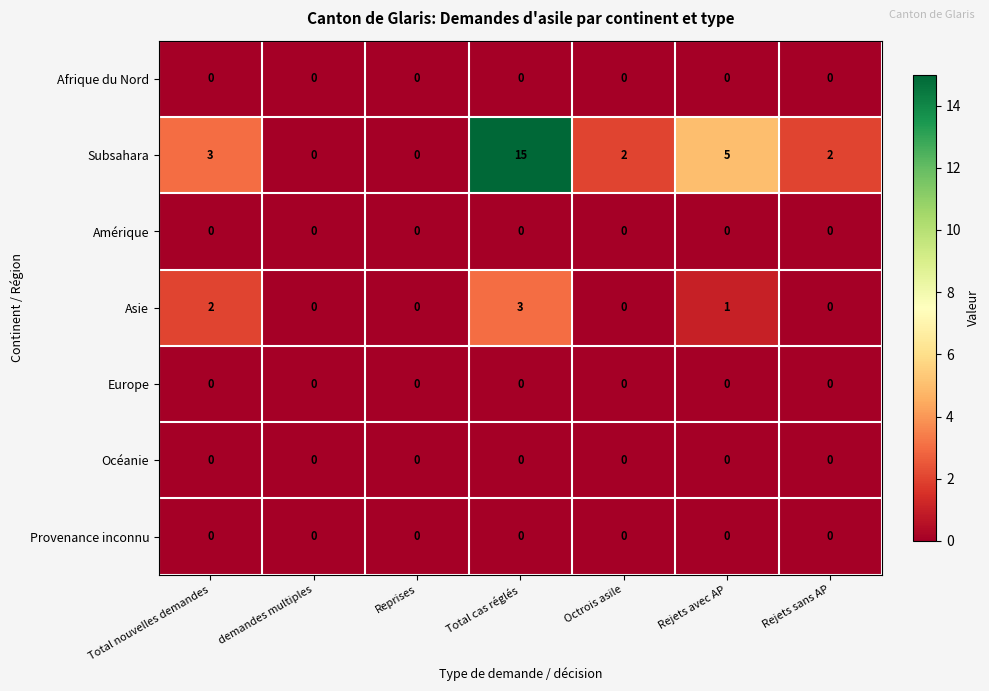

What is the sum of all Asie values?

6